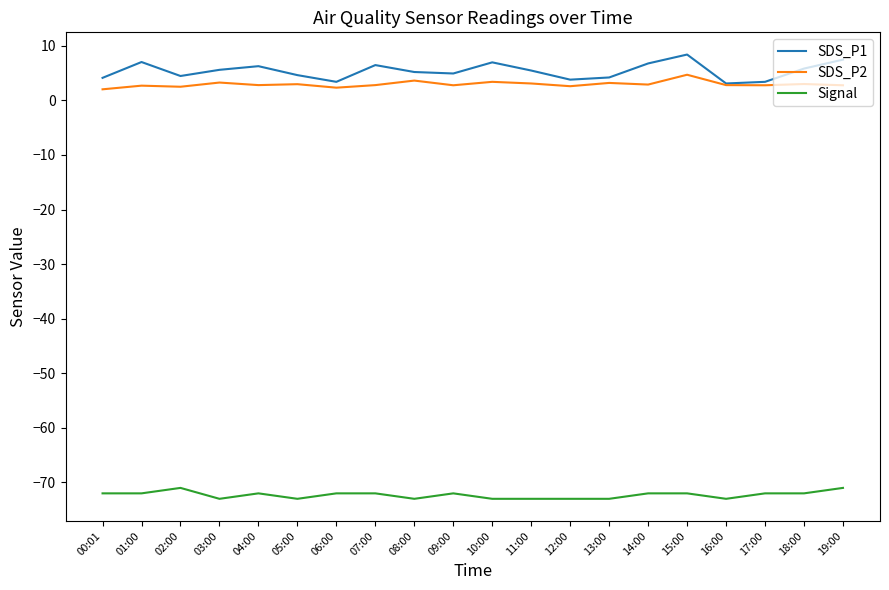

At 11:00, list the series in order from largest to smallest.

SDS_P1, SDS_P2, Signal